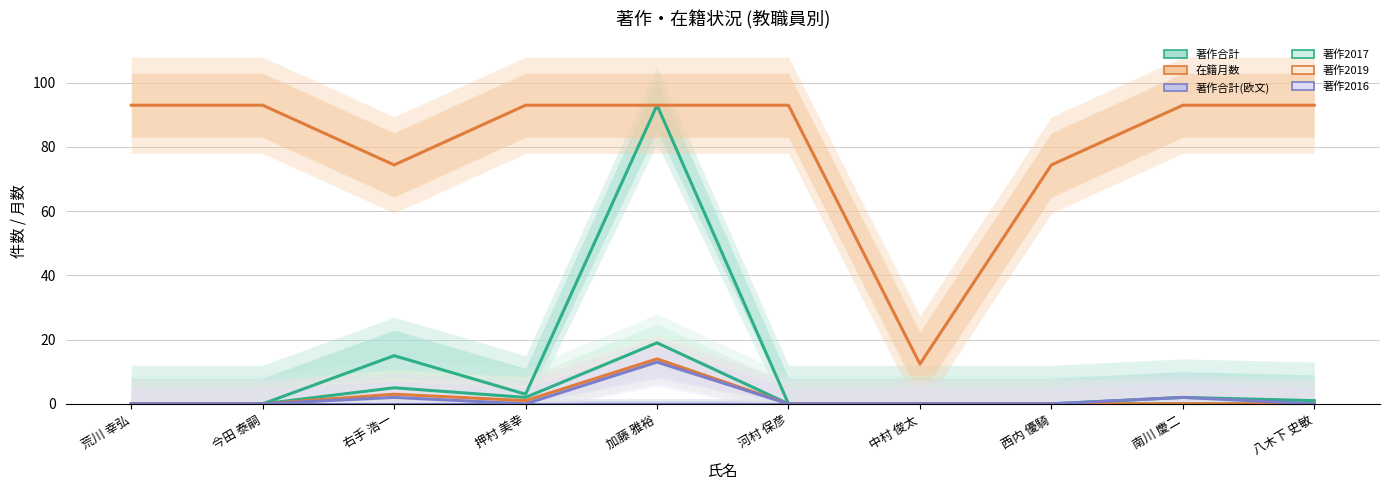

Is this an area chart (filled region under the line)?

No